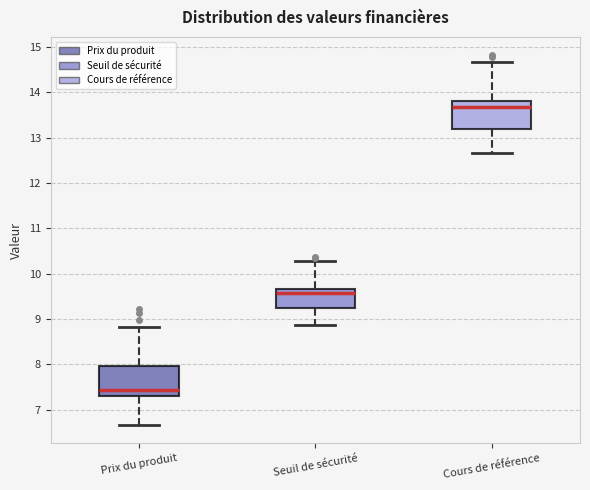

Which box has the highest median line?

Cours de référence